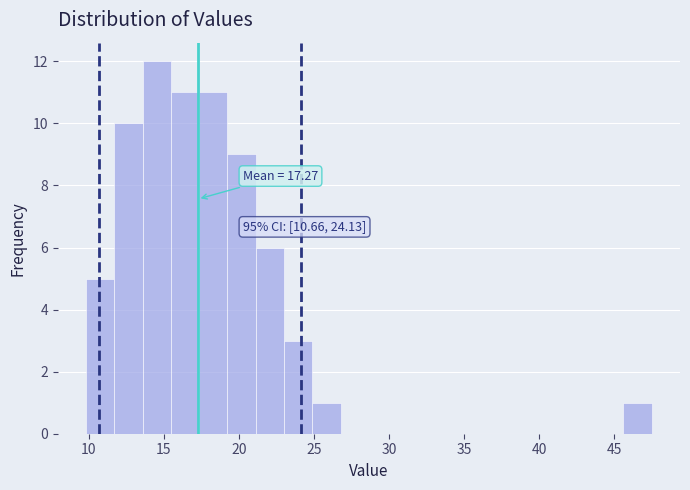

Read against the x-axis, roughly where is the centre of the tallest bar?

14.5